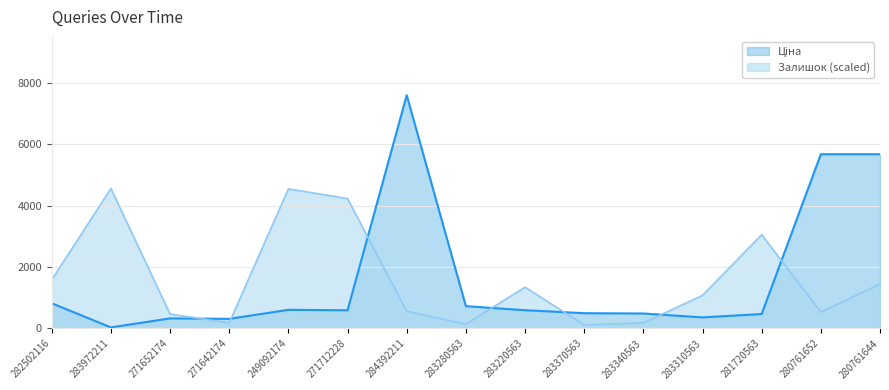

Reading right to left, transcribe all the data shown in this chart.

Ціна: 5673.8	5673.8	467.3	357.4	485.4	495.0	591.6	724.5	7596.5	589.9	603.7	310.3	324.8	32.0	818.5
Залишок: 1443.3	531.8	3051.3	1076.2	177.3	113.9	1342.1	139.3	557.1	4228.7	4545.3	177.3	468.5	4557.9	1582.6